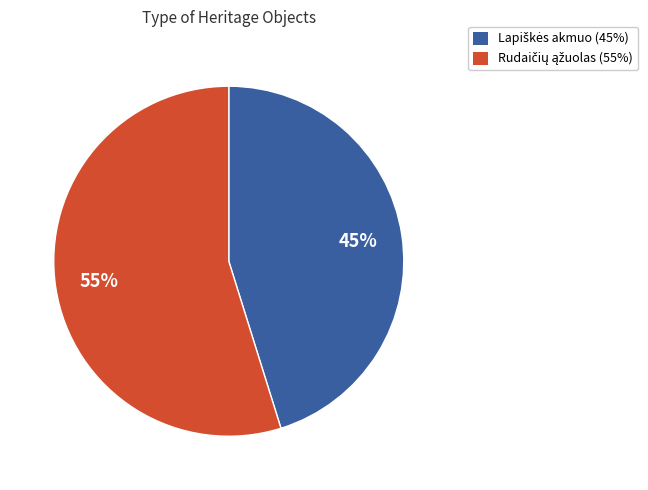

Is there a majority slice in this chart?

Yes